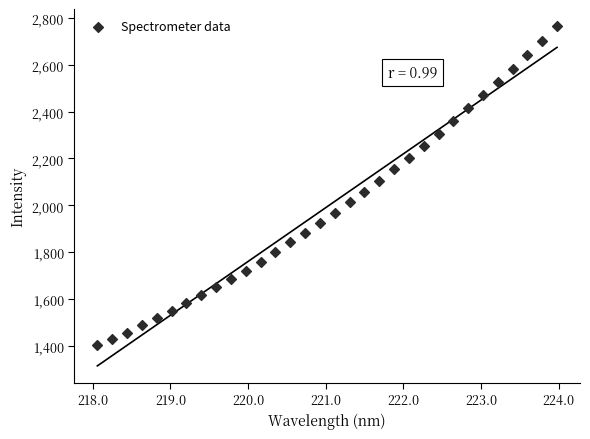

What is the range of Y values (max minus min)?

1360.4